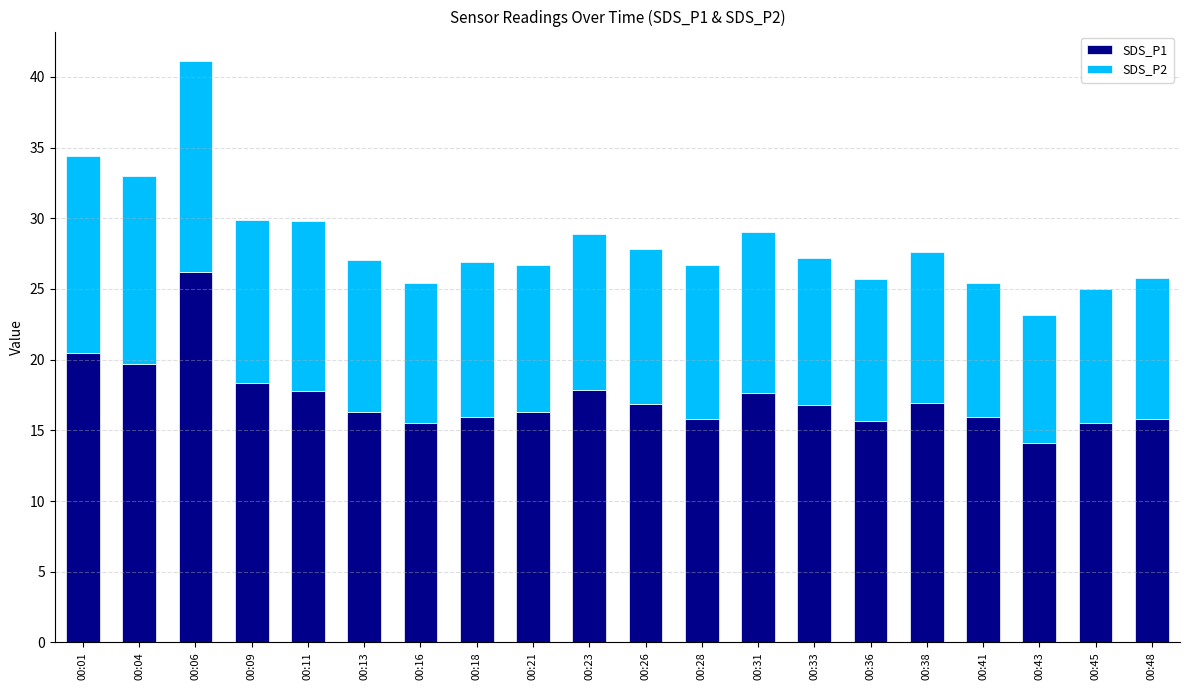

What is the total value across all series at 00:09?

29.9